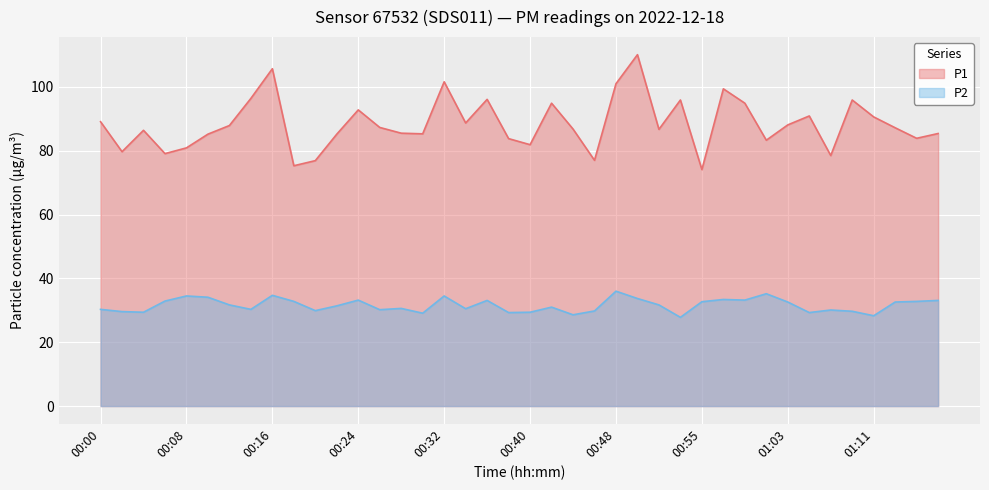

Rank the series at 00:44 from lowest to highest value.

P2, P1